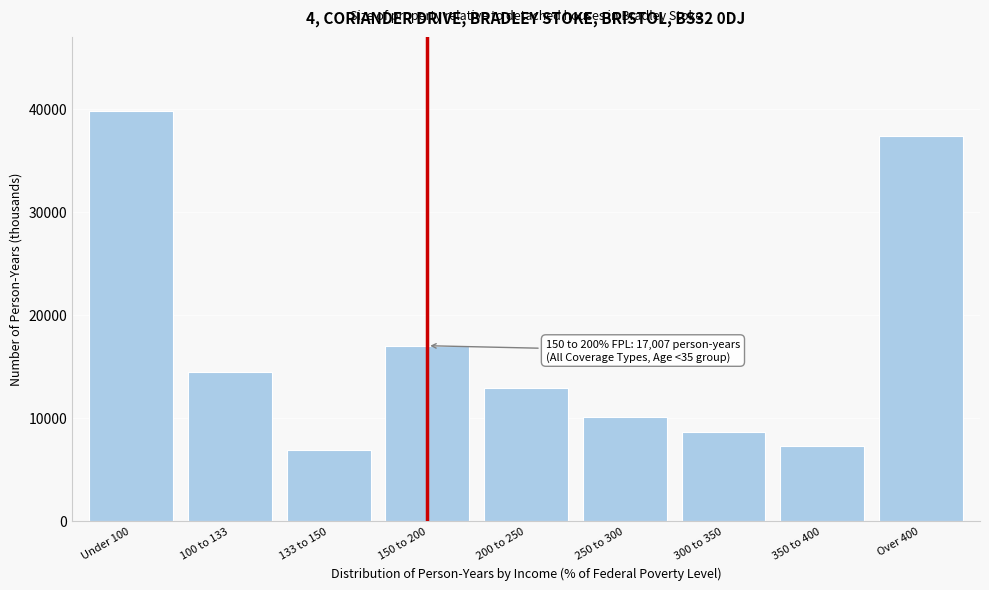

Reading left to right, extract all data points from this chart.

39795	14501	6928	17007	12870	10132	8639	7326	37391